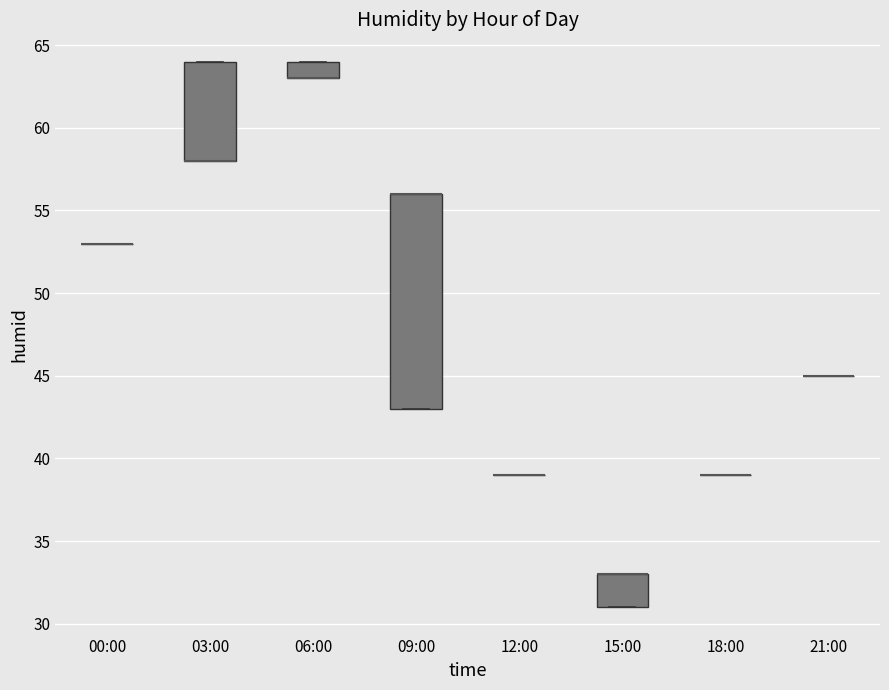

Where is the lower edge of the box for 06:00 on the y-axis? The values are not printed on the chart, so give them approximately, as read against the axis.

63